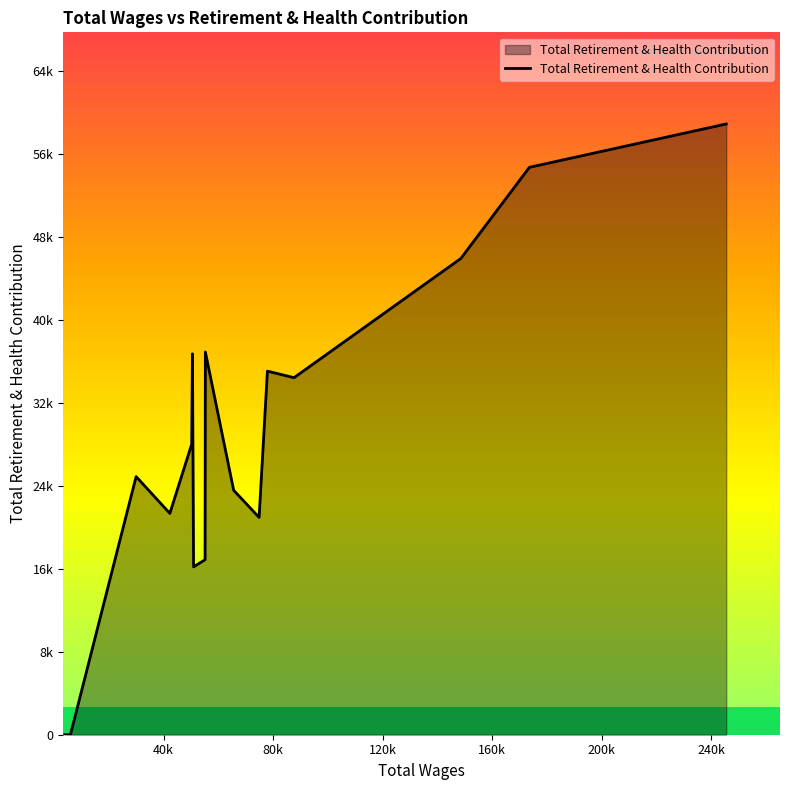

Reading right to left, what are all the values shown in this chart?

58887	54707	45914	34422	35056	20953	23566	36903	16876	16181	36722	28009	21339	24889	0	0